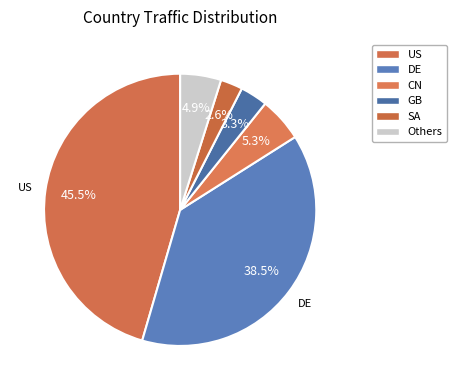

To the nearest percent, what portion does US represent?

46%